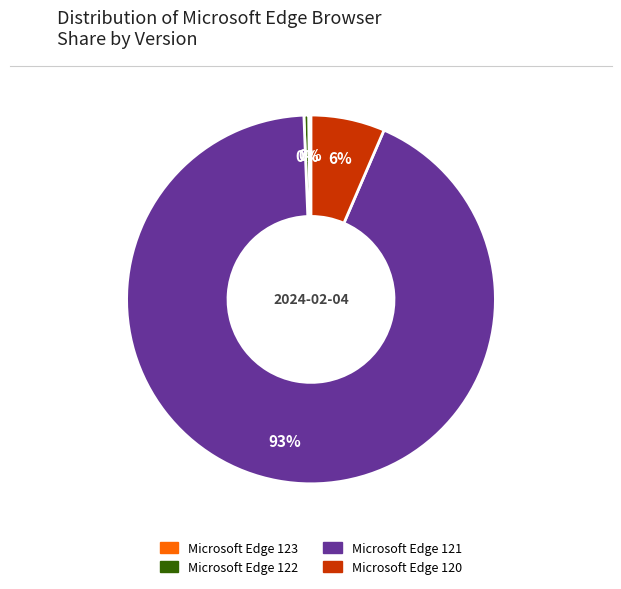

What is the majority slice?

Microsoft Edge 121